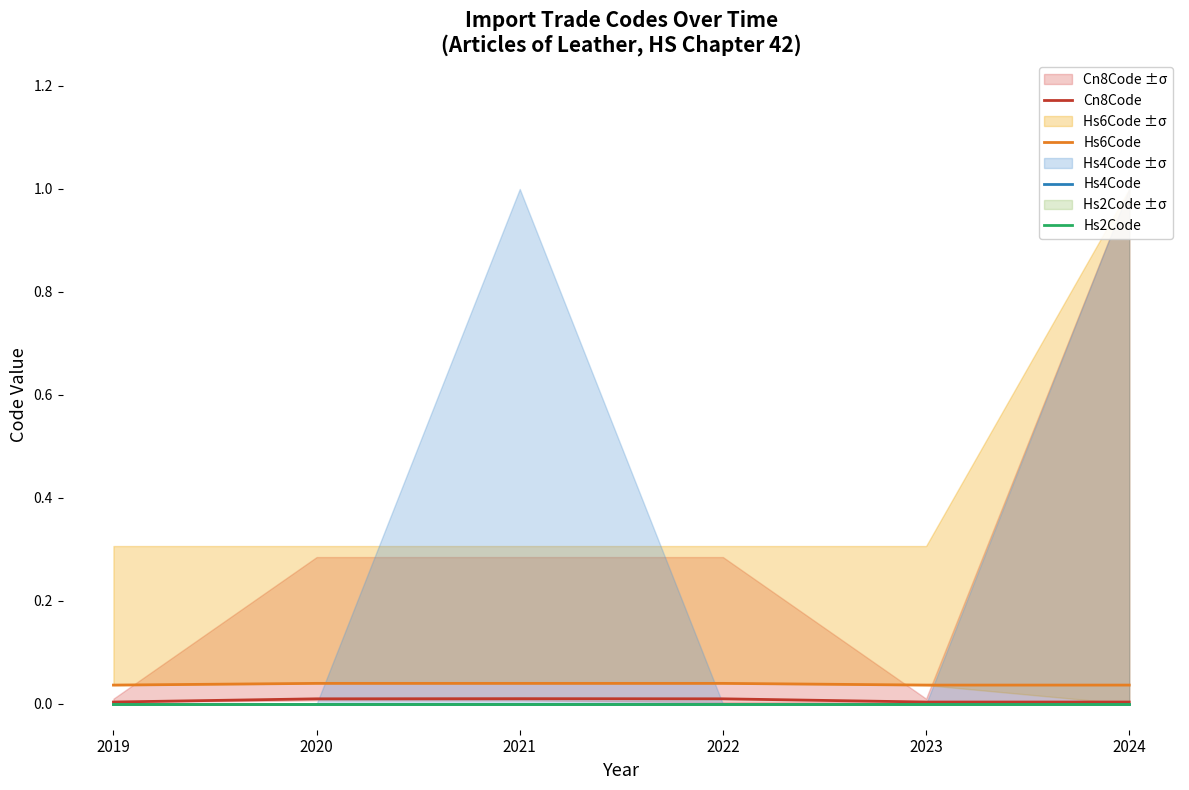

Rank the series by their maximum value, from lowest to highest.

Hs4Code, Hs2Code, Cn8Code, Hs6Code